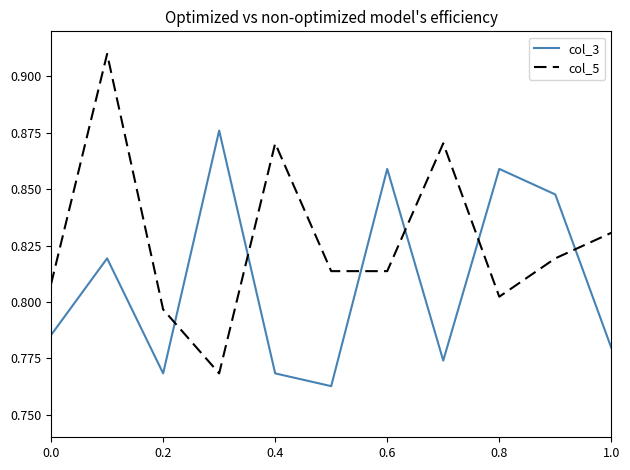

What is the difference between the maximum and second lowest values in the col_5 series?

0.1